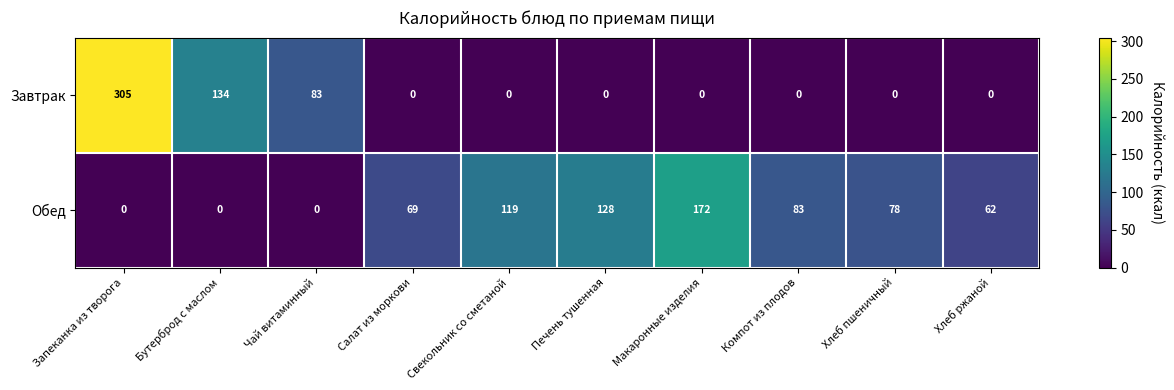

Which series has the widest spread of values?

Завтрак